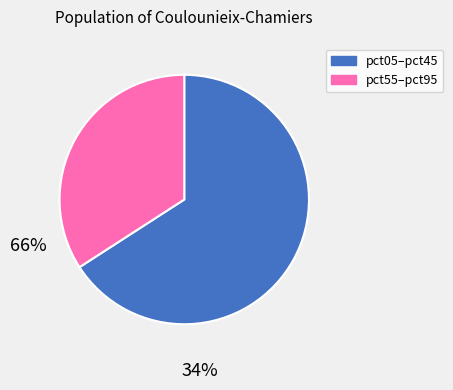

Is there any slice that represents more than half of the pie?

Yes